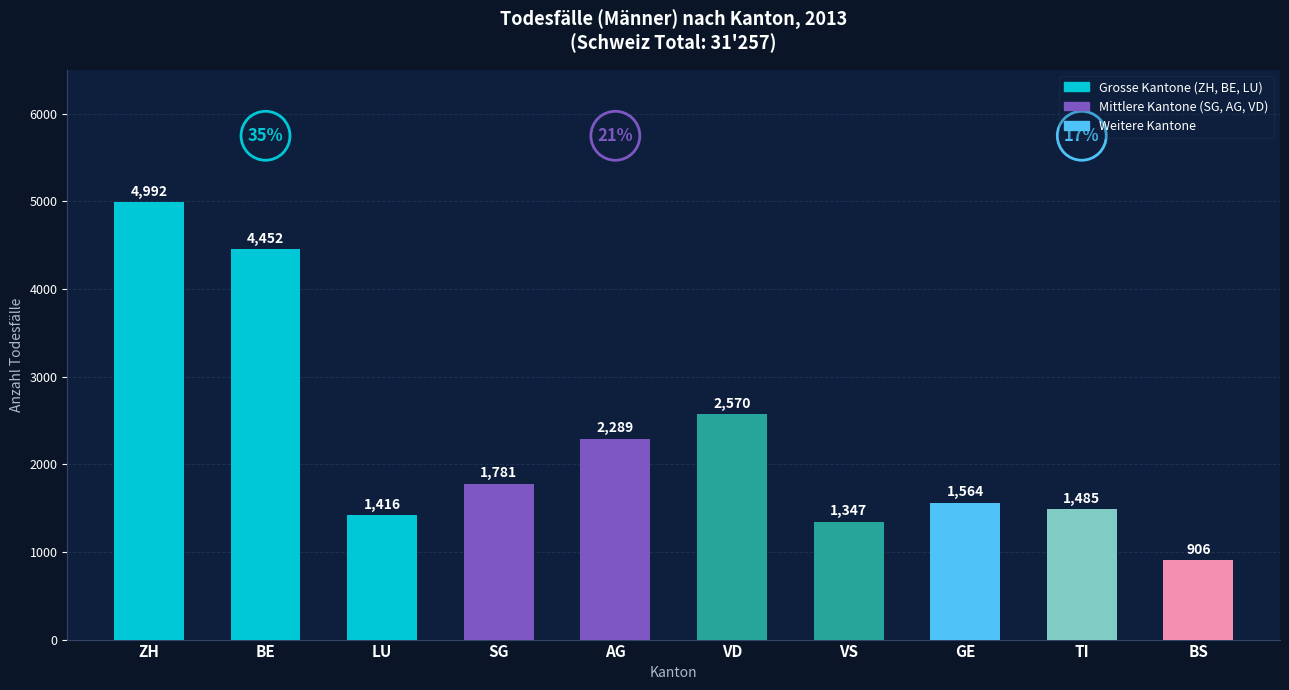

Rank the categories by value from highest to lowest.

ZH, BE, VD, AG, SG, GE, TI, LU, VS, BS